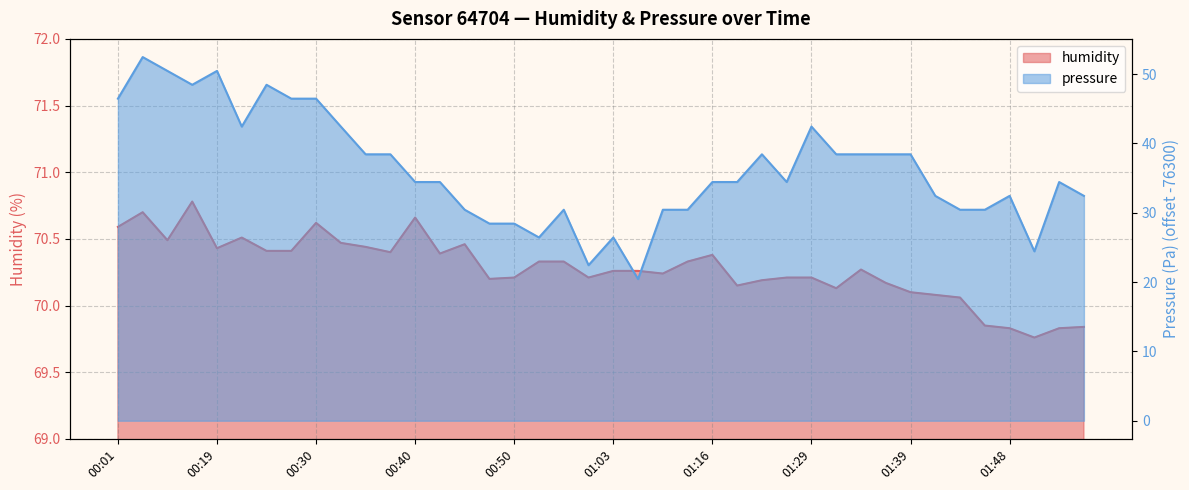

The humidity series shows 70.1 at 01:39. True or false?

True